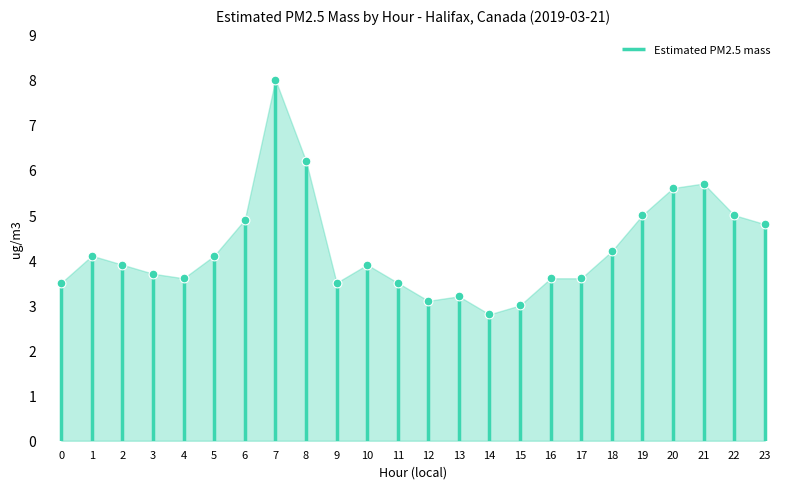

What is the change in value from 2 to 14?

-1.1